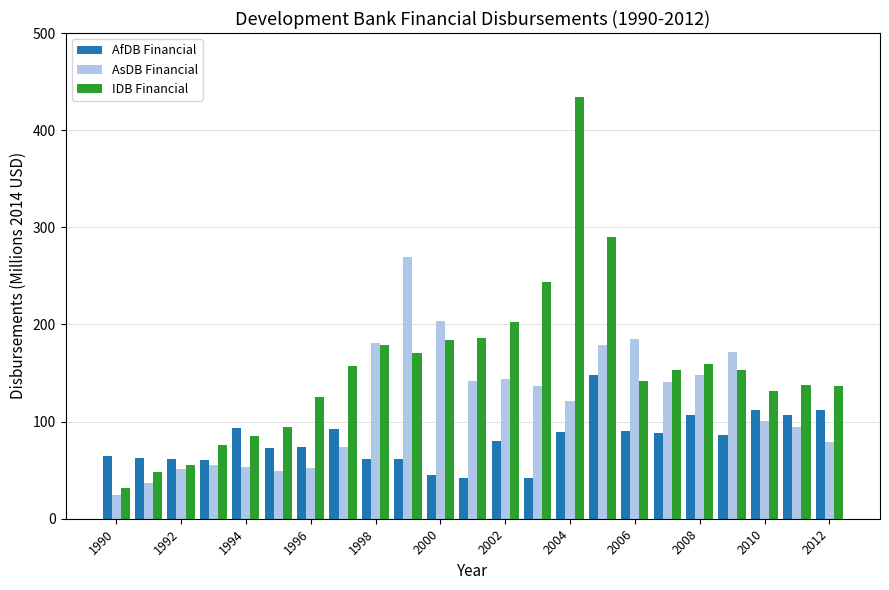

Which series has the widest spread of values?

IDB Financial